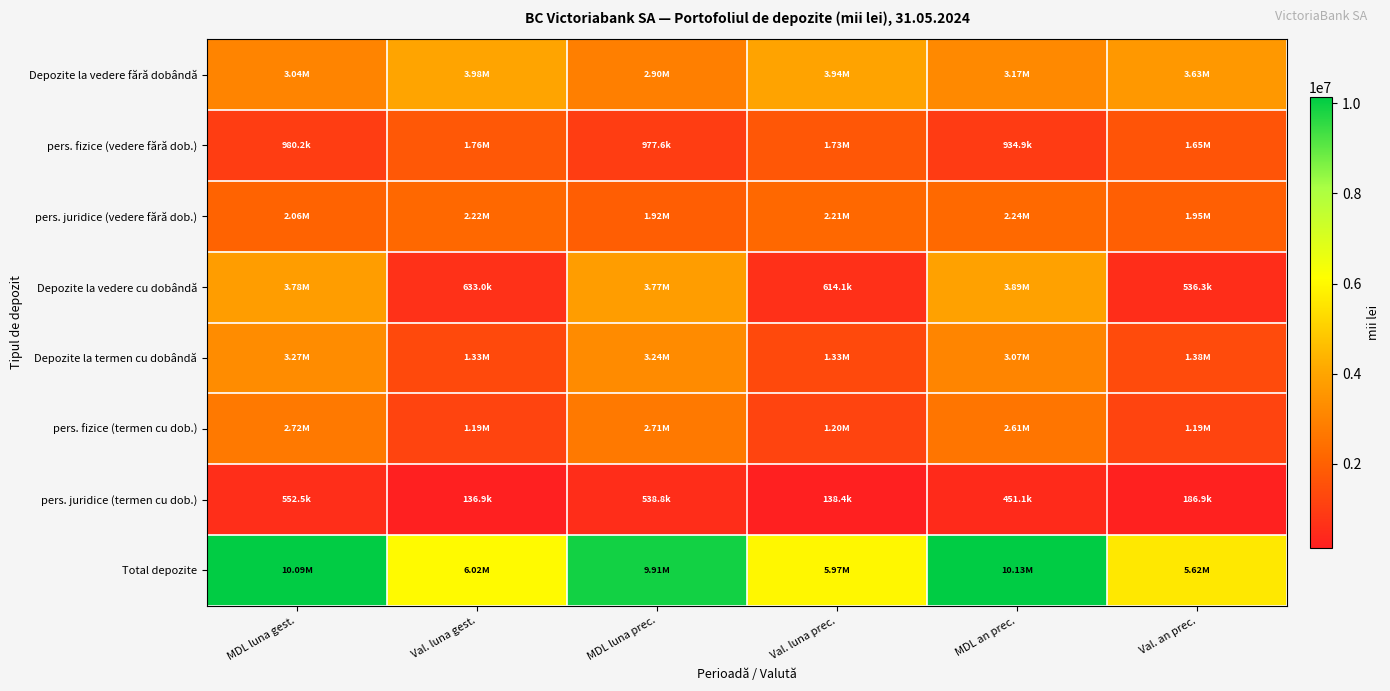

Reading right to left, list all the values displayed in this chart.

Depozite la vedere fără dobândă: Val. an prec.=3627272.3	MDL an prec.=3174741.5	Val. luna prec.=3941559.6	MDL luna prec.=2895087.1	Val. luna gest.=3979256.5	MDL luna gest.=3043529.6
pers. fizice (vedere fără dob.): Val. an prec.=1646607.8	MDL an prec.=934943.5	Val. luna prec.=1733191.3	MDL luna prec.=977578.5	Val. luna gest.=1757793.6	MDL luna gest.=980177.6
pers. juridice (vedere fără dob.): Val. an prec.=1946123.8	MDL an prec.=2238733.6	Val. luna prec.=2208368.3	MDL luna prec.=1917508.6	Val. luna gest.=2221463.0	MDL luna gest.=2063351.9
Depozite la vedere cu dobândă: Val. an prec.=536335.2	MDL an prec.=3886197.6	Val. luna prec.=614144.6	MDL luna prec.=3767009.8	Val. luna gest.=632950.2	MDL luna gest.=3775948.5
Depozite la termen cu dobândă: Val. an prec.=1376793.3	MDL an prec.=3065983.8	Val. luna prec.=1334473.9	MDL luna prec.=3244867.1	Val. luna gest.=1330584.5	MDL luna gest.=3268687.1
pers. fizice (termen cu dob.): Val. an prec.=1189905.8	MDL an prec.=2614884.0	Val. luna prec.=1196060.3	MDL luna prec.=2706048.9	Val. luna gest.=1193688.3	MDL luna gest.=2716217.0
pers. juridice (termen cu dob.): Val. an prec.=186887.5	MDL an prec.=451099.9	Val. luna prec.=138413.5	MDL luna prec.=538818.2	Val. luna gest.=136896.2	MDL luna gest.=552470.1
Total depozite: Val. an prec.=5619621.2	MDL an prec.=10131916.4	Val. luna prec.=5967384.4	MDL luna prec.=9912038.8	Val. luna gest.=6020025.1	MDL luna gest.=10093552.8